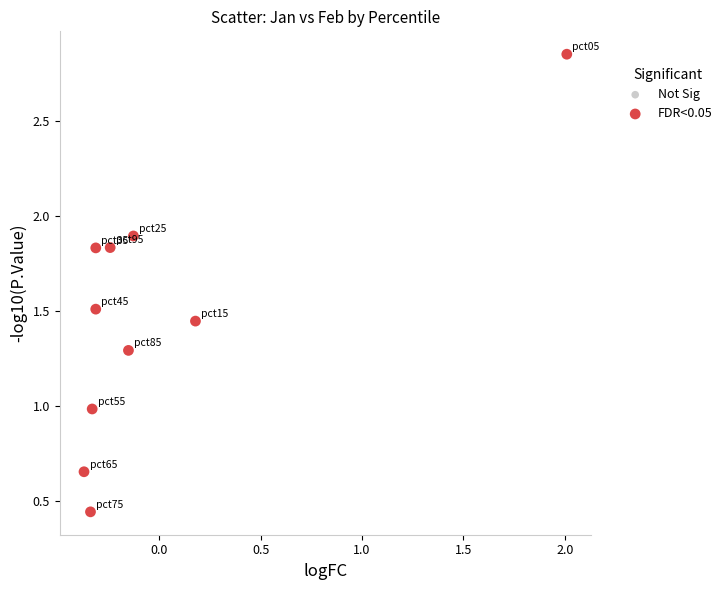

What is the range of Y values (max minus min)?

2.4